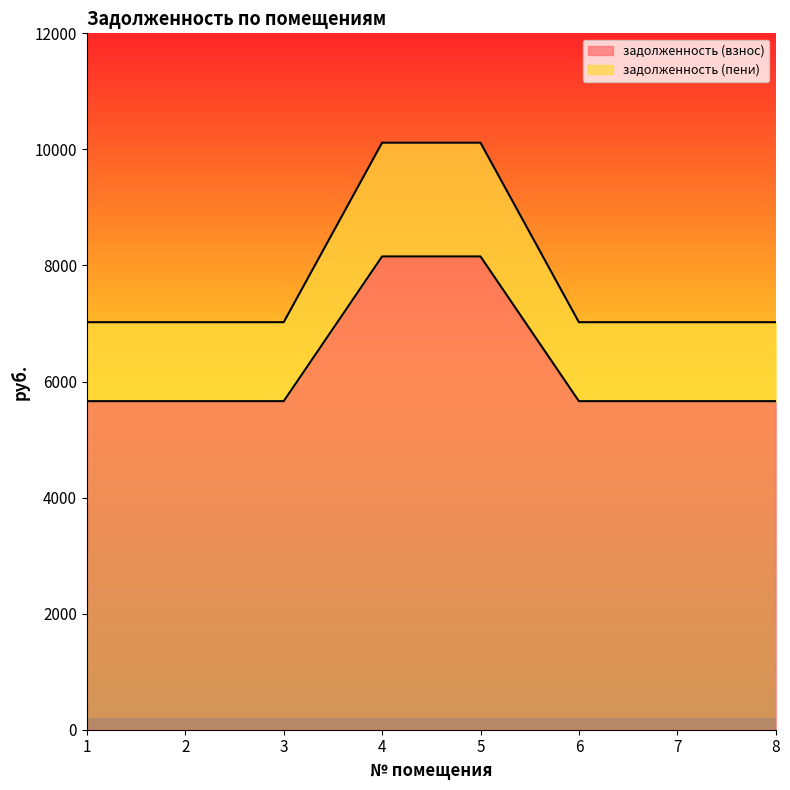

Does the chart display data point markers on the line(s)?

No